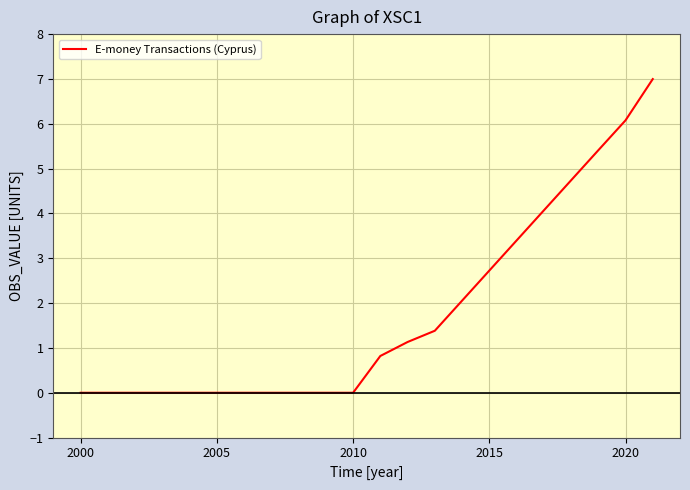

Reading left to right, list all the values displayed in this chart.

0.0	0.0	0.0	0.0	0.0	0.8	1.1	1.4	5.4	6.1	7.0